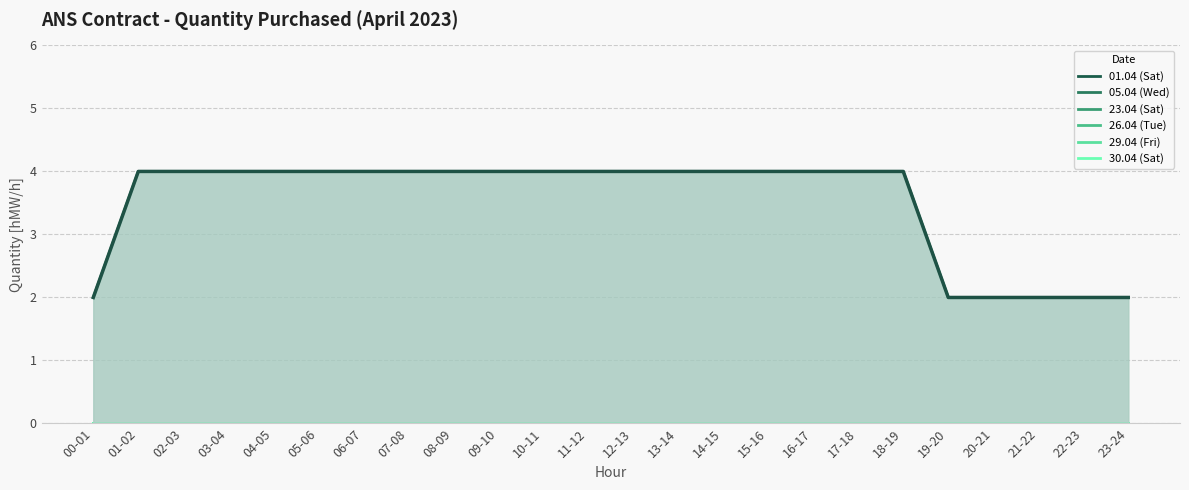

Reading right to left, extract all data points from this chart.

01.04 (Sat): 0	0	0	0	0	0	0	0	0	0	0	0	0	0	0	0	0	0	0	0	0	0	0	0
05.04 (Wed): 0	0	0	0	0	0	0	0	0	0	0	0	0	0	0	0	0	0	0	0	0	0	0	0
23.04 (Sat): 2	2	2	2	2	4	4	4	4	4	4	4	4	4	4	4	4	4	4	4	4	4	4	2
26.04 (Tue): 0	0	0	0	0	0	0	0	0	0	0	0	0	0	0	0	0	0	0	0	0	0	0	0
29.04 (Fri): 0	0	0	0	0	0	0	0	0	0	0	0	0	0	0	0	0	0	0	0	0	0	0	0
30.04 (Sat): 0	0	0	0	0	0	0	0	0	0	0	0	0	0	0	0	0	0	0	0	0	0	0	0